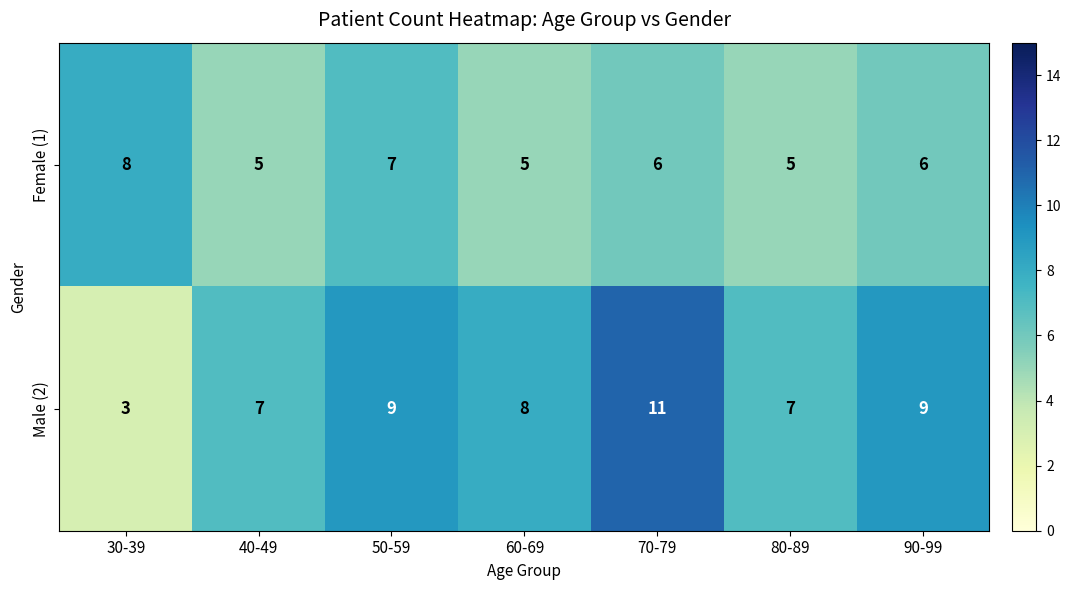

Rank the series by their average value, from highest to lowest.

Male (2), Female (1)